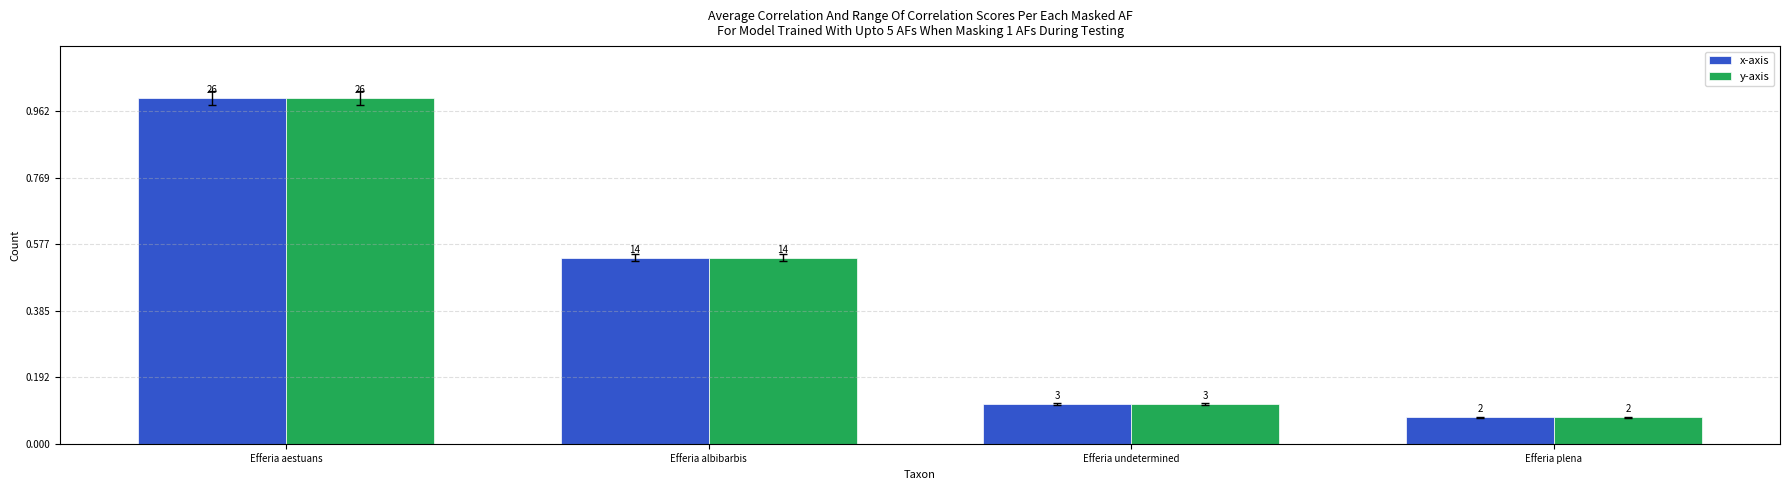

True or false: y-axis has a value of 14 at Efferia albibarbis.

True